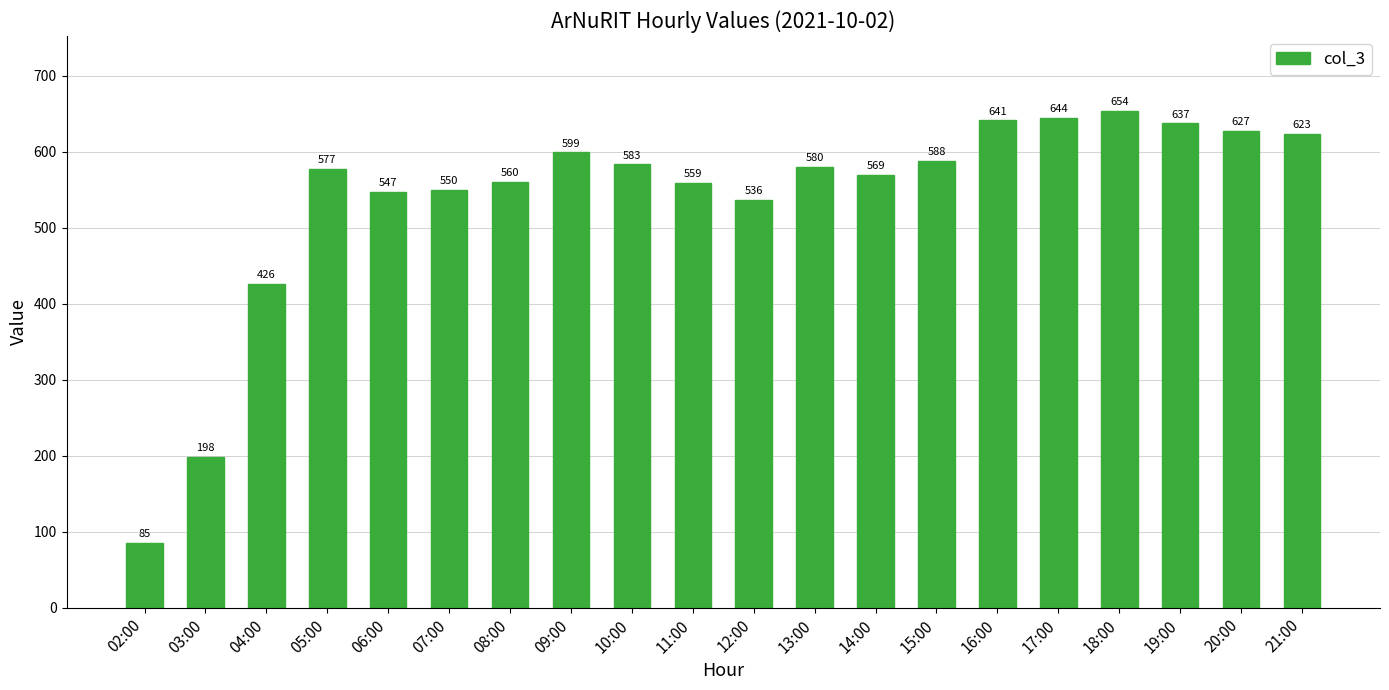

How many values are below 580?

10